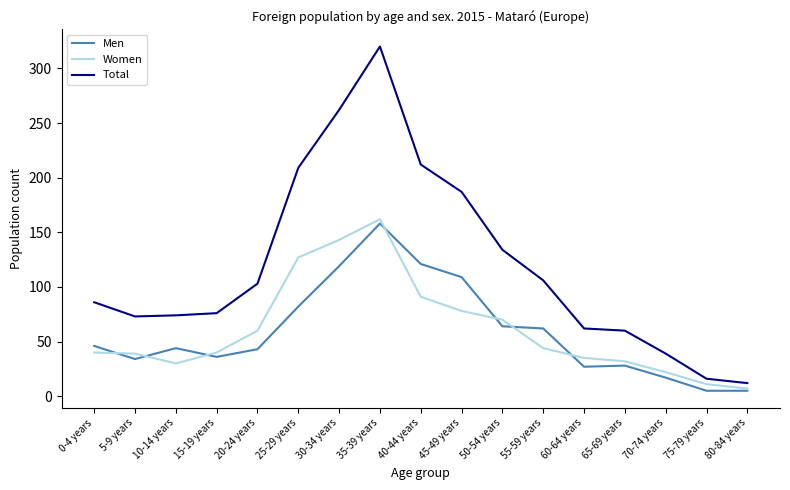

Which label corresponds to the largest value in the chart?

35-39 years